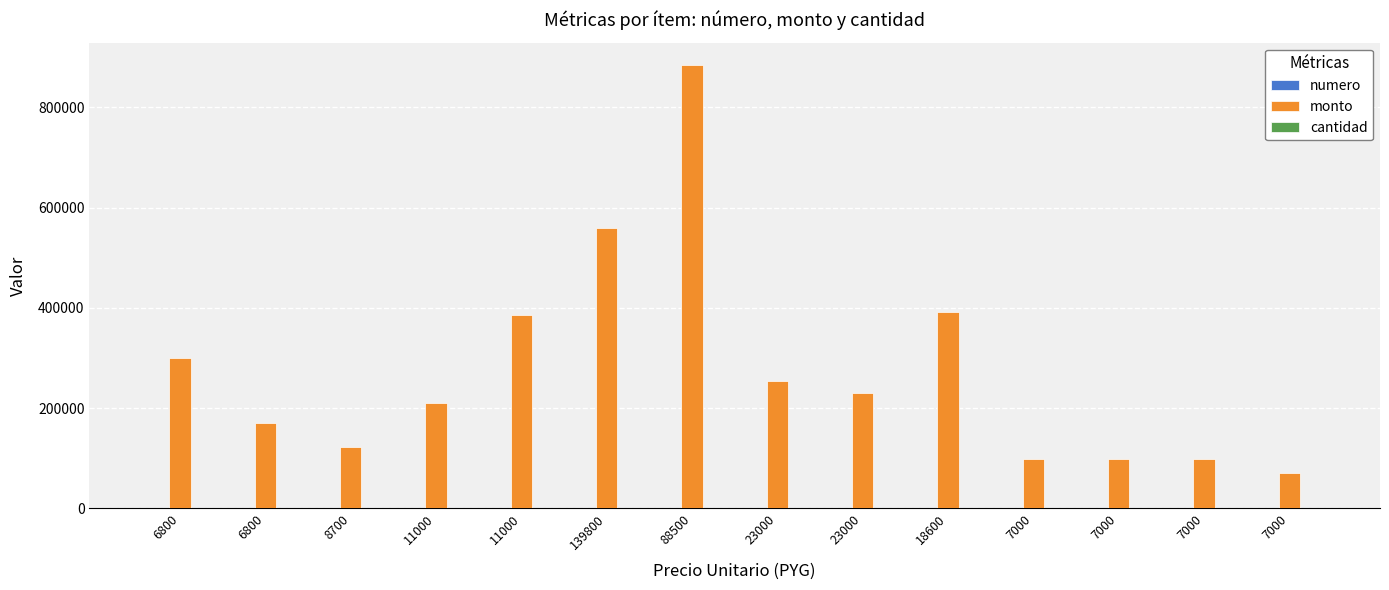

Are the bars grouped side by side (vs. stacked)?

Yes